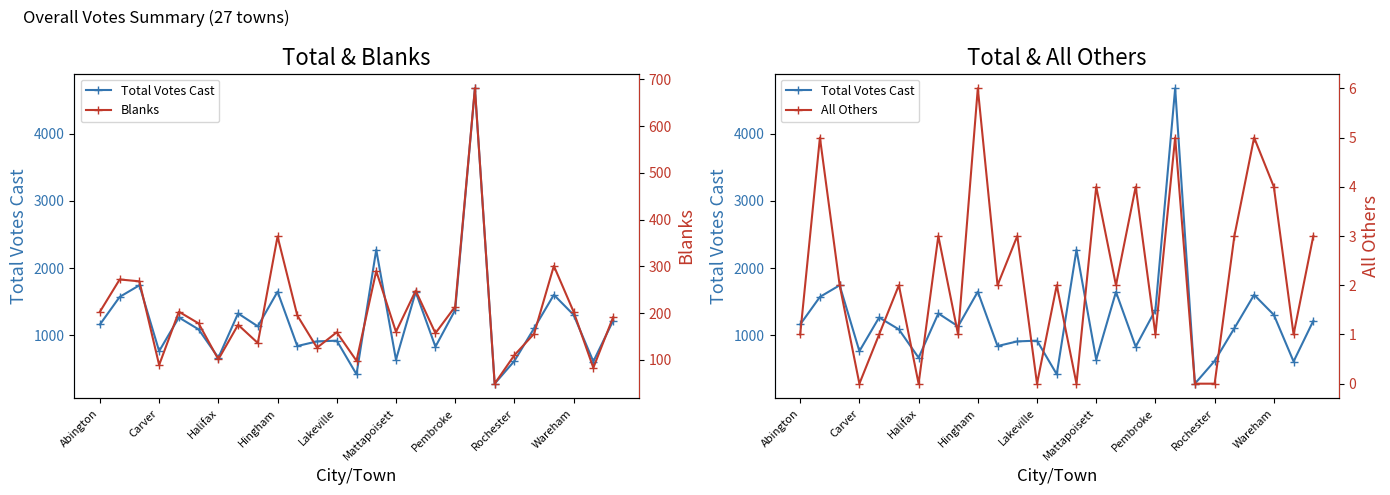

True or false: All Others and Blanks intersect in this chart.

False